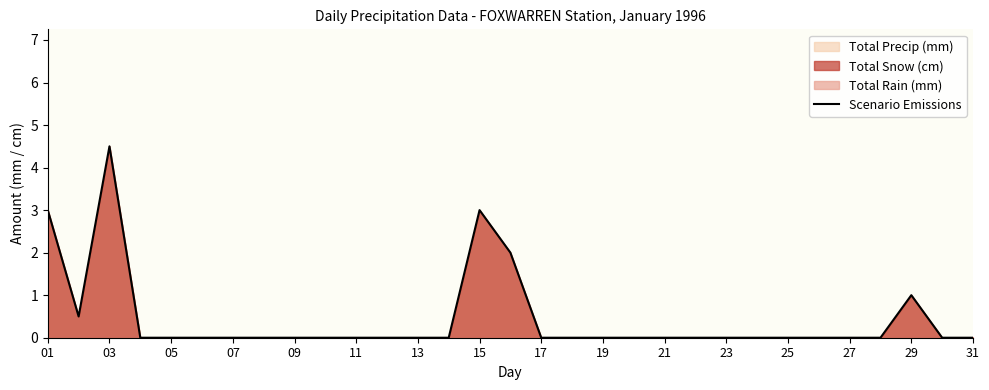

The Scenario Emissions series shows 2.5 at 23. True or false?

False